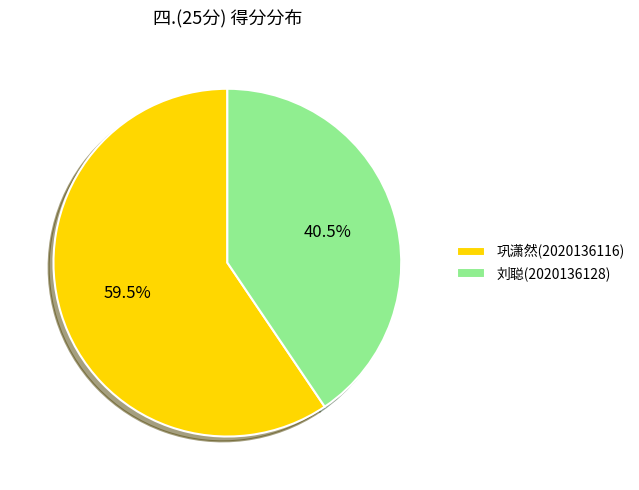

What is the smallest slice in the pie chart?

刘聪(2020136128)